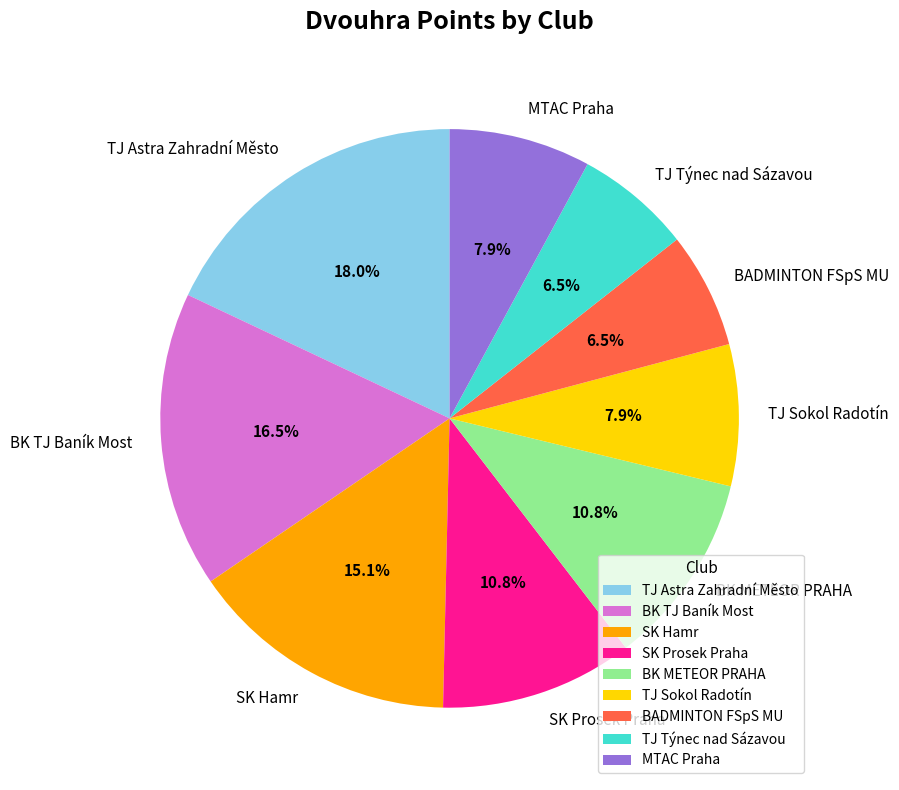

Combined, what portion of the pie is SK Prosek Praha and SK Hamr?

25.9%